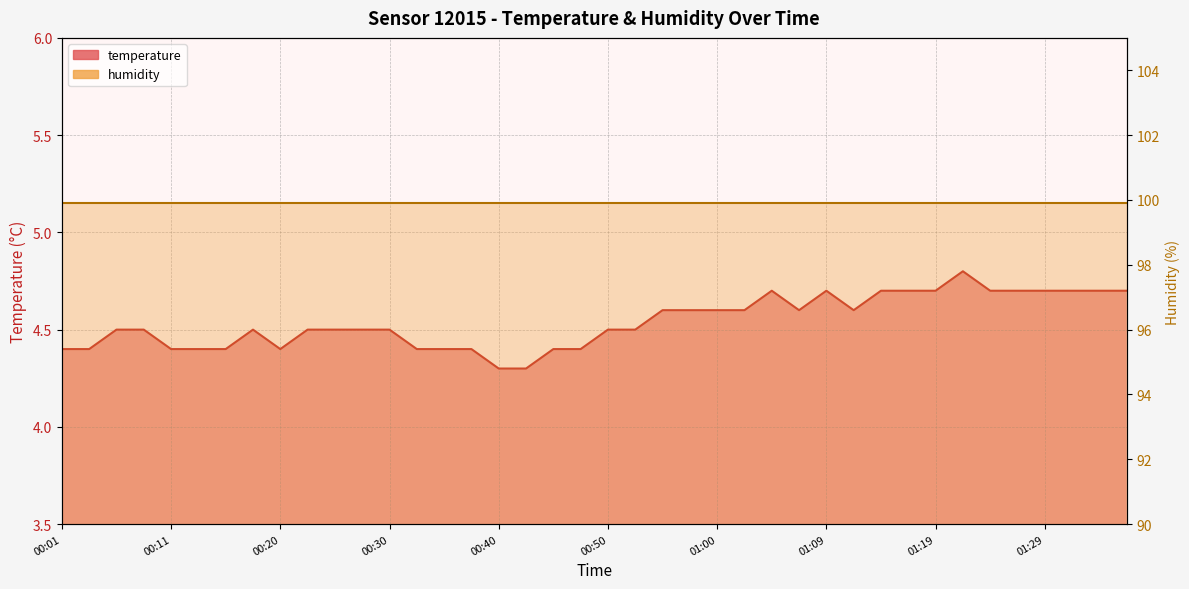

Which category has the highest value across all series?

01:22